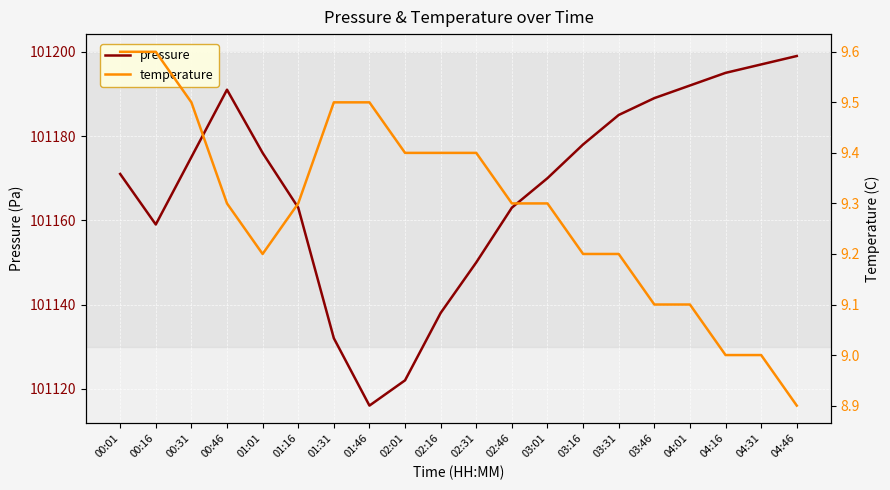

At which category is the sum across all series the highest?

04:46